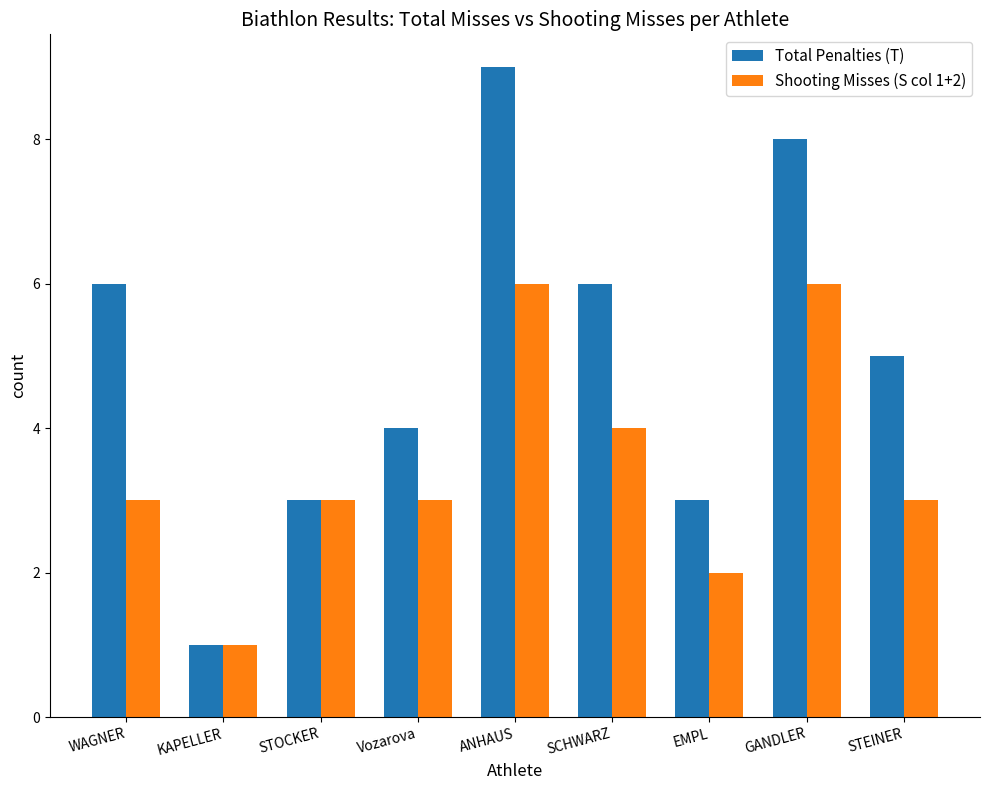

How many Shooting Misses (S col 1+2) values are between 3 and 4?

5